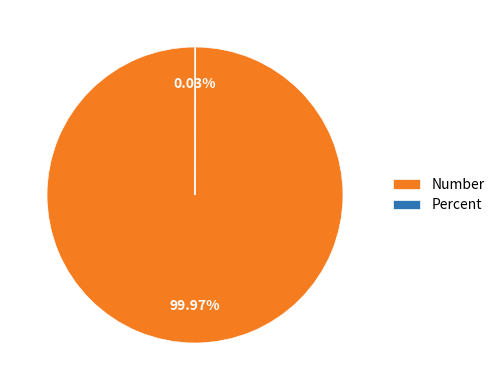

Which category accounts for the majority?

Number